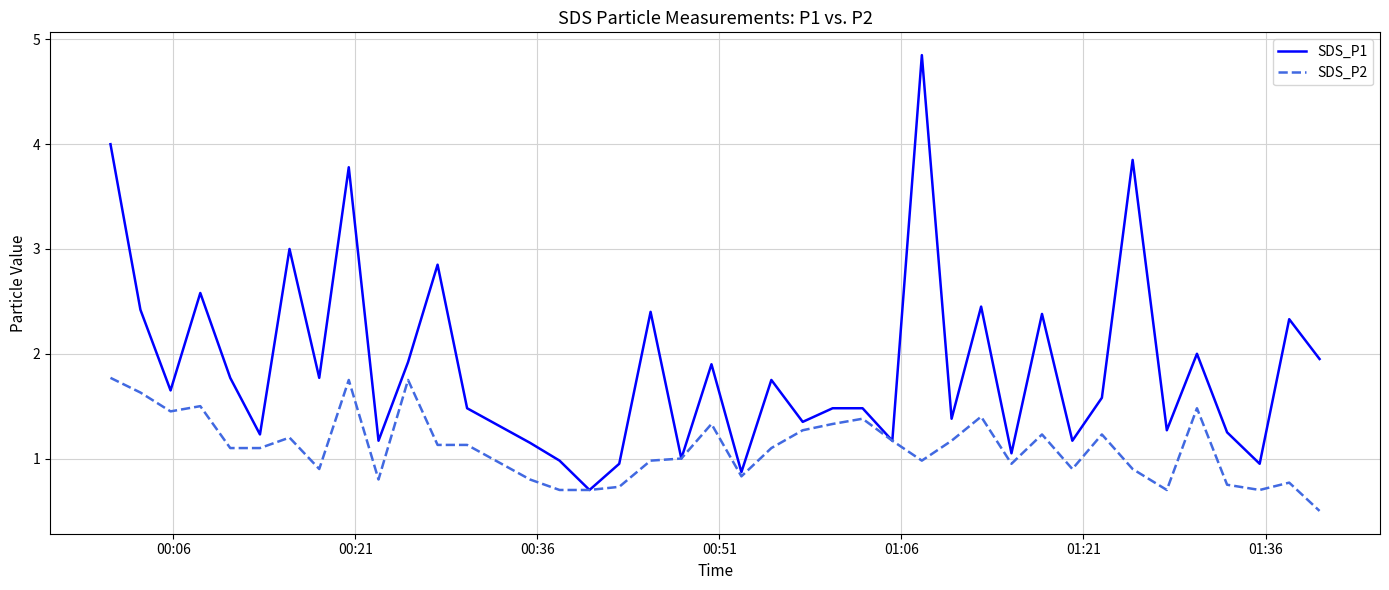

What is the smallest value displayed?

0.5